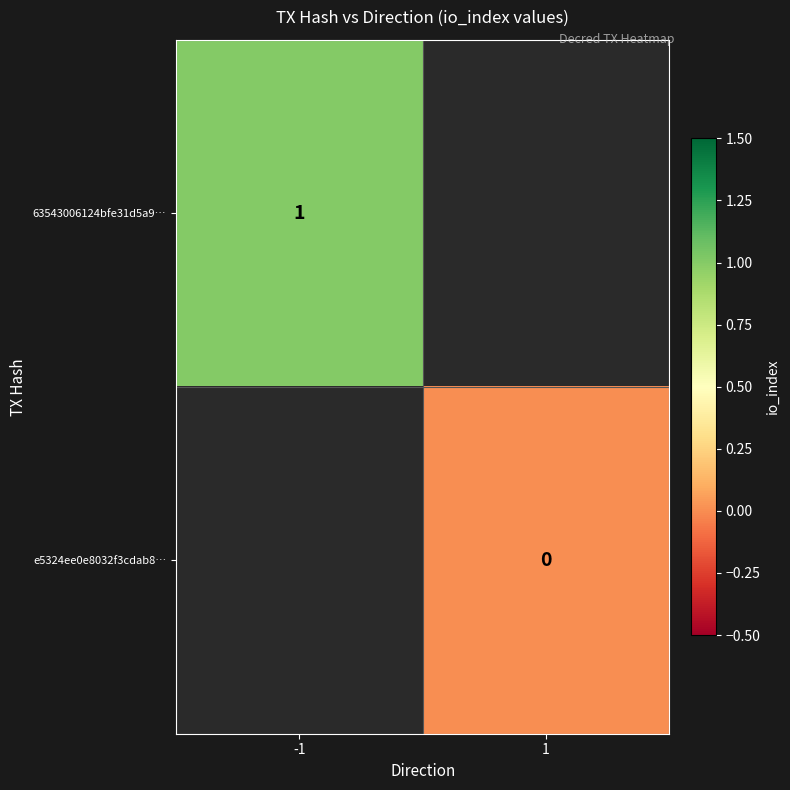

At how many categories does at least one series exceed 0?

1